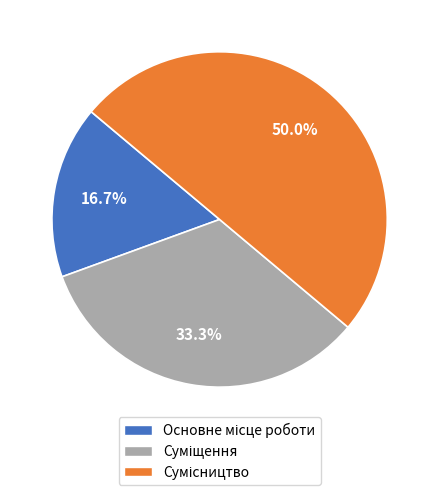

To the nearest percent, what is the combined percentage of Суміщення and Основне місце роботи?

50%